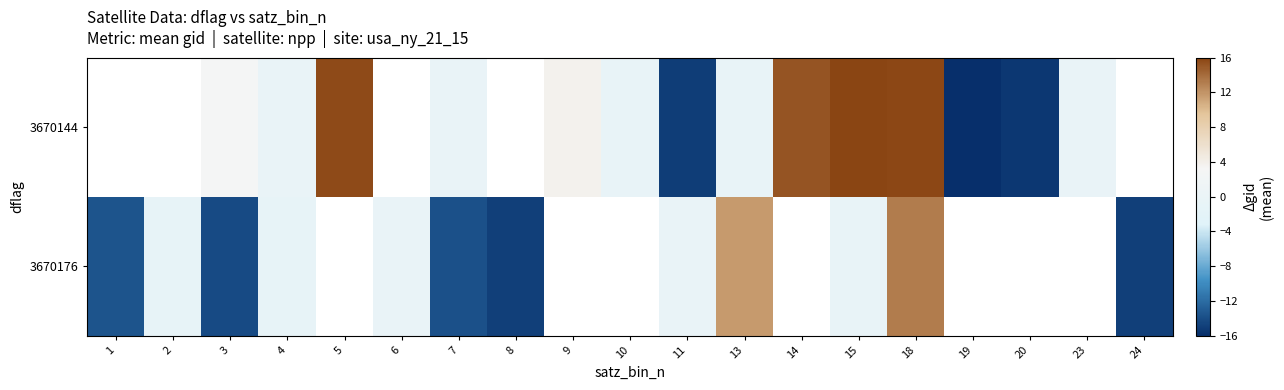

What is the total value across all series at 18?

29.0